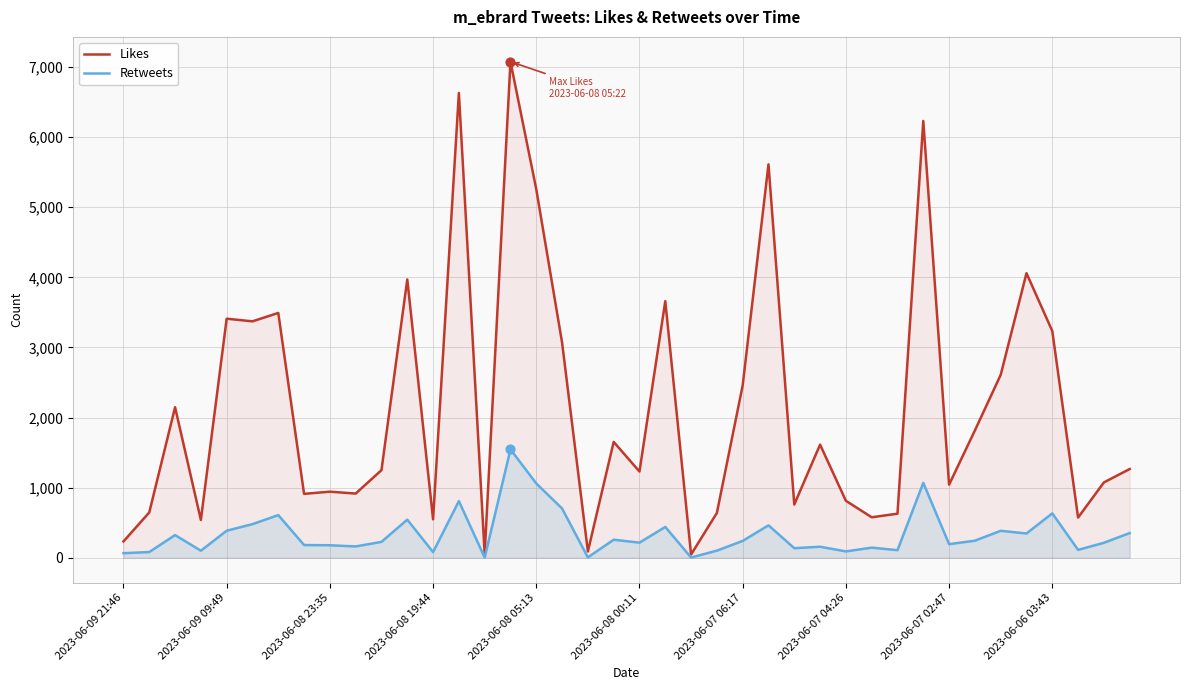

Is the value of Likes at 39 greater than the value of Retweets at 22?

Yes